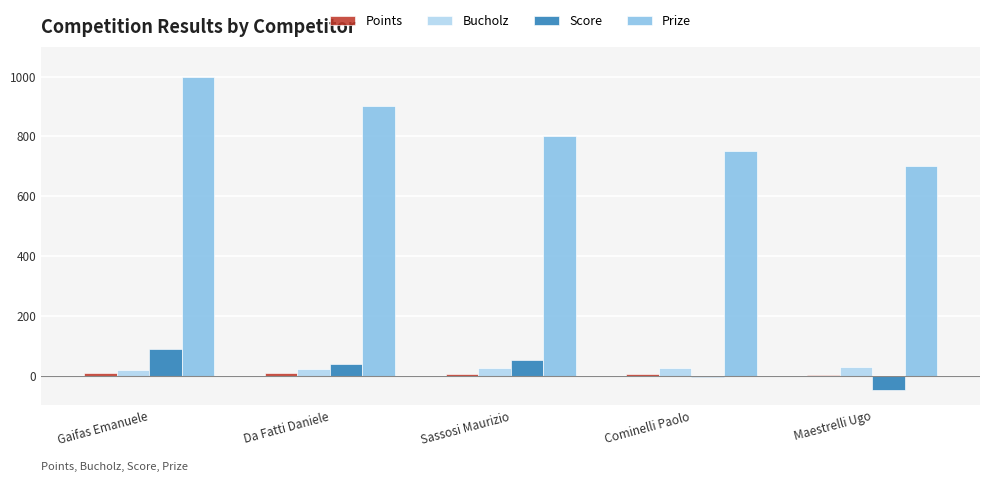

Count the number of categories in the chart.

5